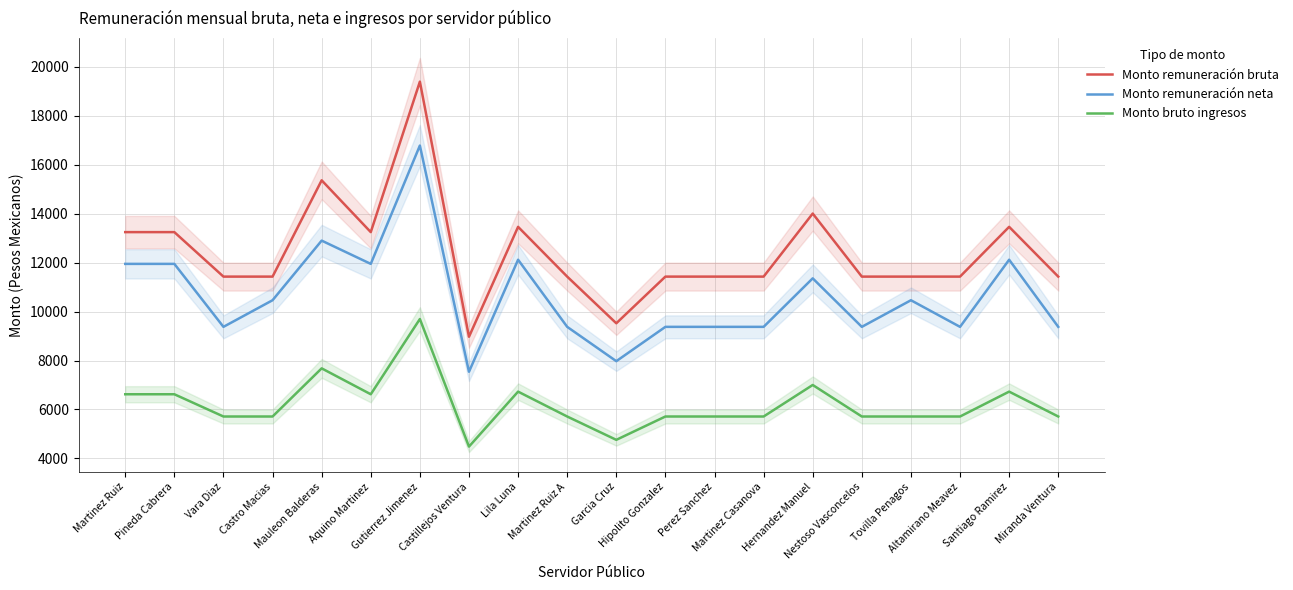

Which series has the largest range (max minus min)?

Monto remuneración bruta